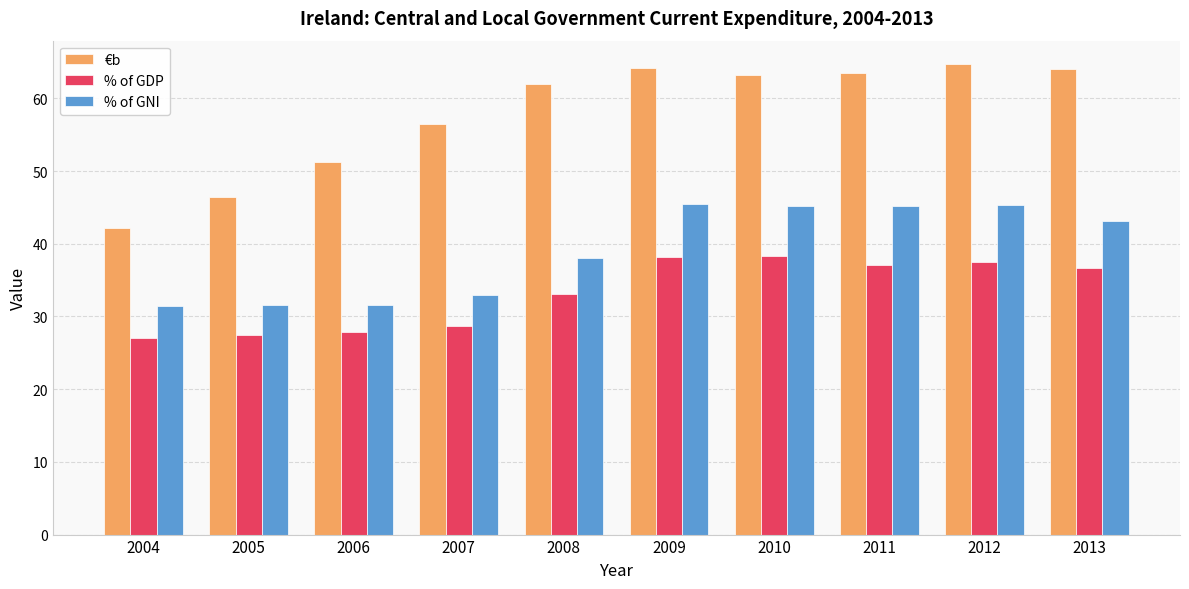

Which series has the widest spread of values?

€b